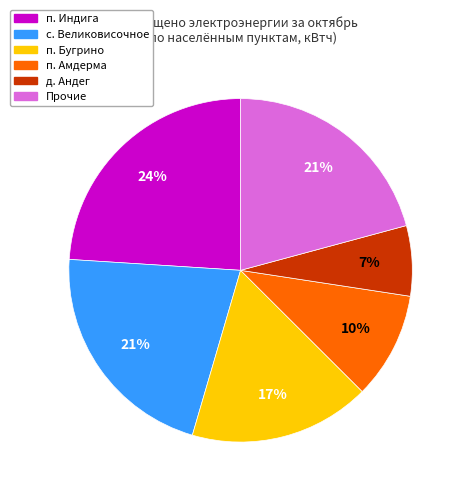

To the nearest percent, what percentage of the pie is п. Амдерма?

10%